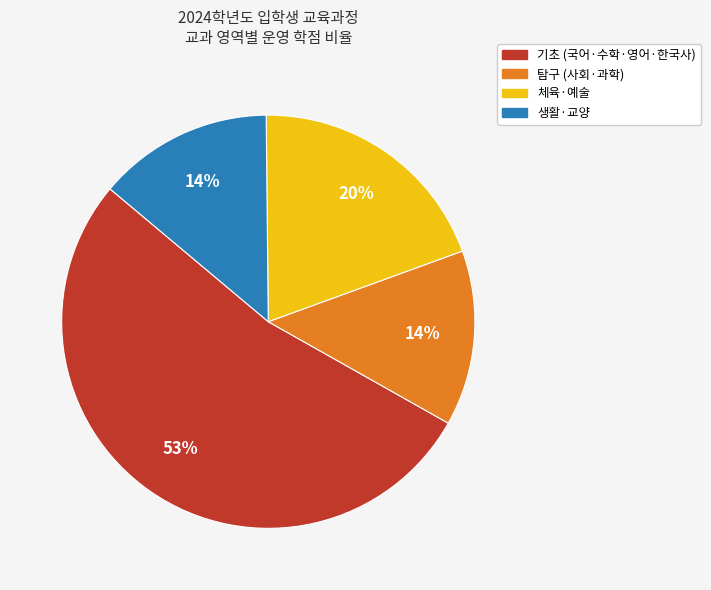

Is it true that 탐구 (사회·과학) is 7% of the pie?

False